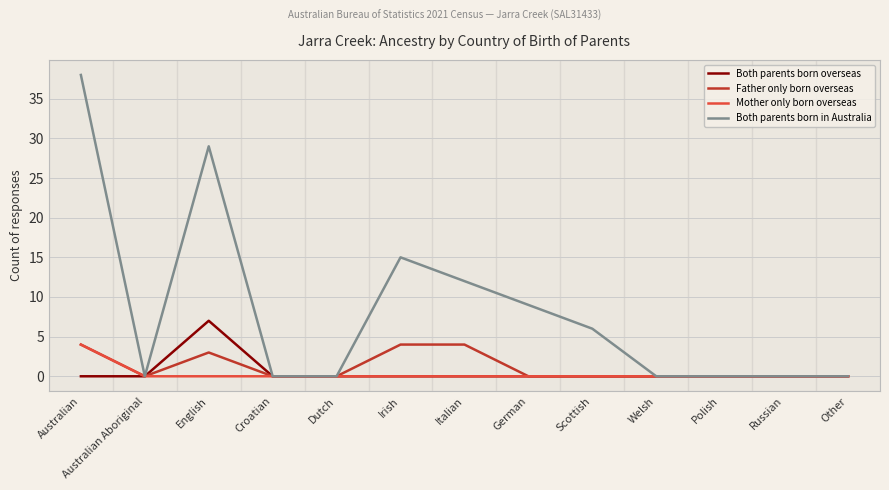

Which series has the largest range (max minus min)?

Both parents born in Australia